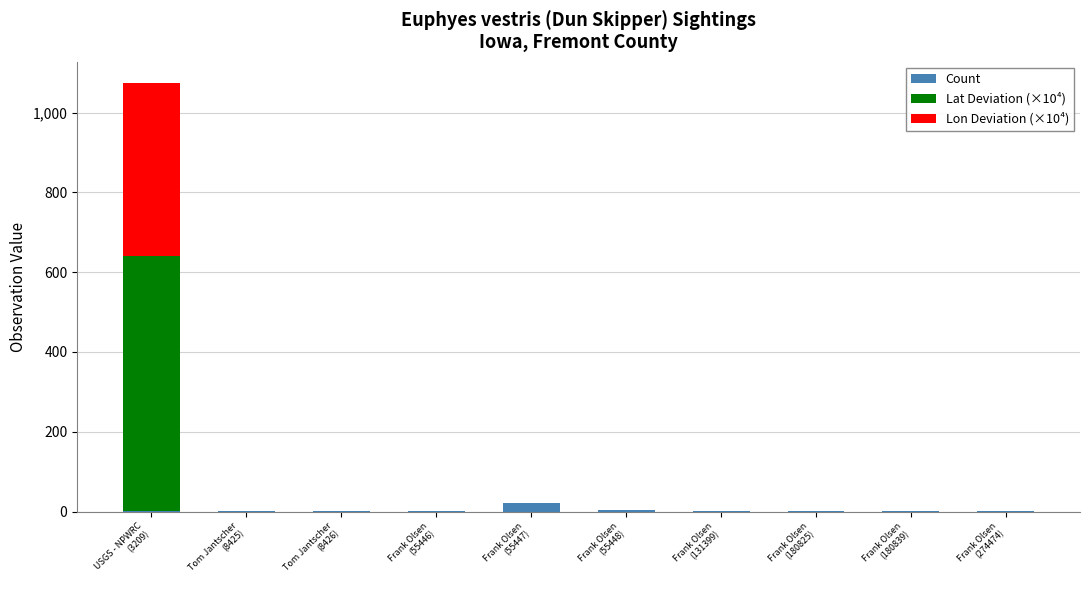

What are all the series names shown in the legend?

Count, Lat Deviation (×10⁴), Lon Deviation (×10⁴)